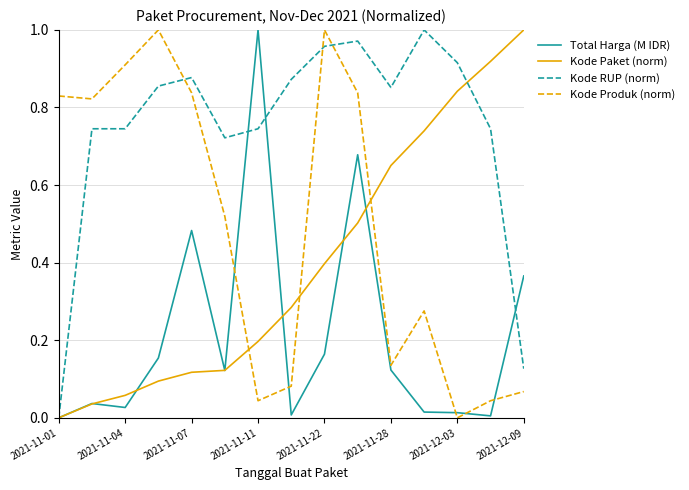

How many times do Kode Produk (norm) and Kode RUP (norm) cross each other?

3